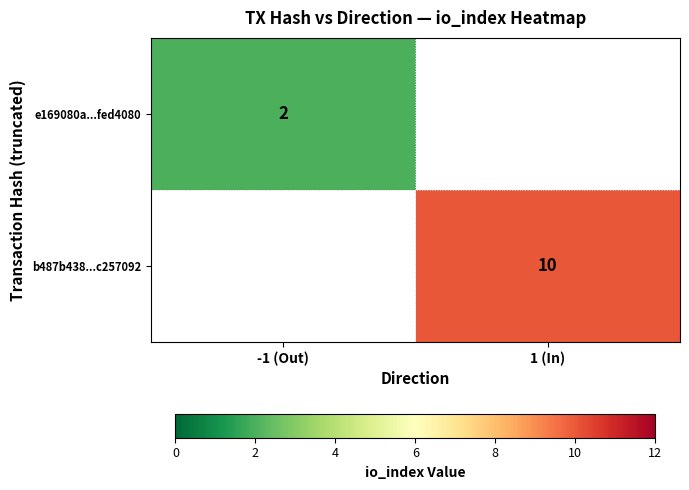

Is it true that e169080a...fed4080 equals 2 at -1 (Out)?

True